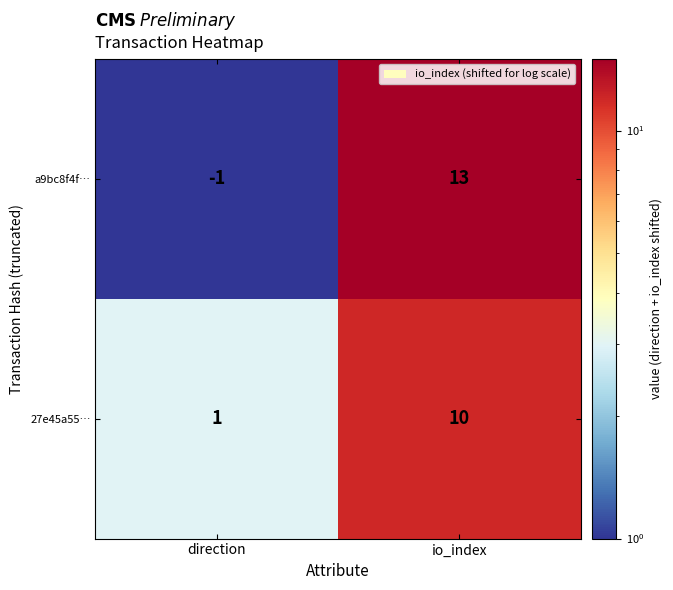

What is the sum of the 27e45a55… values at io_index and direction?

11